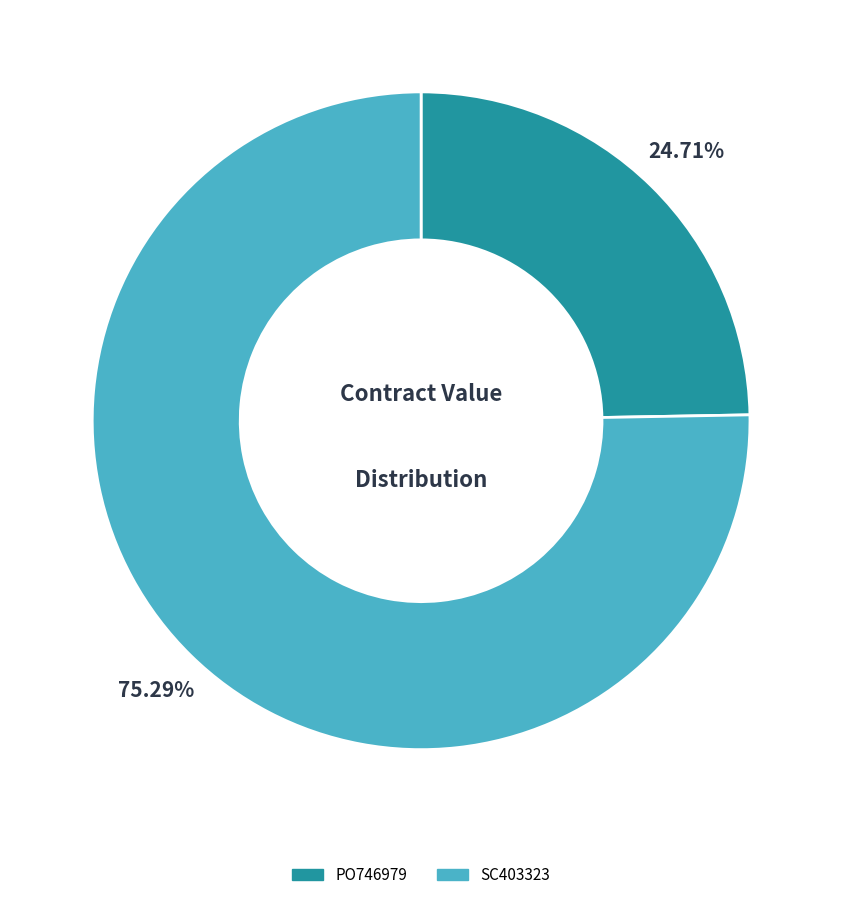

How many slices are in this pie chart?

2